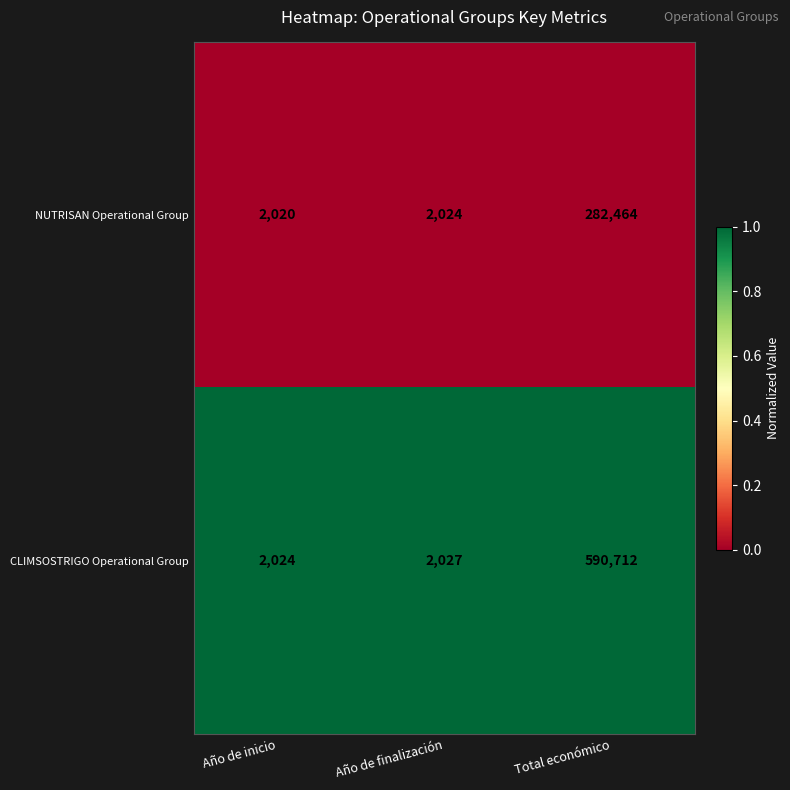

Reading right to left, what are all the values shown in this chart?

NUTRISAN Operational Group: Total económico=282464	Año de finalización=2024	Año de inicio=2020
CLIMSOSTRIGO Operational Group: Total económico=590712	Año de finalización=2027	Año de inicio=2024